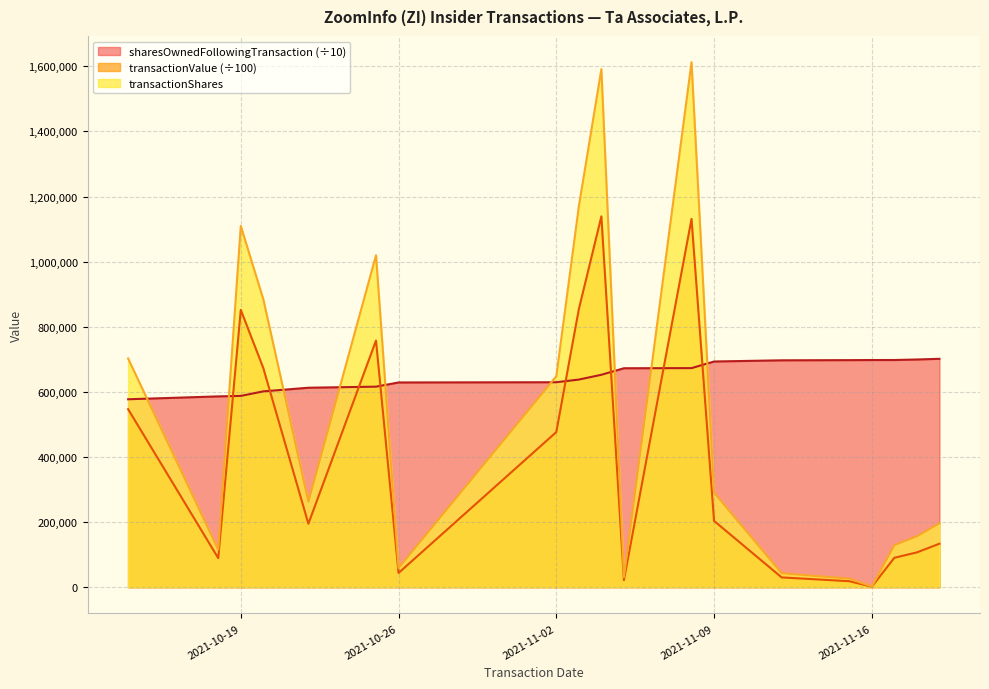

At which label does transactionShares reach its peak?

2021-11-08